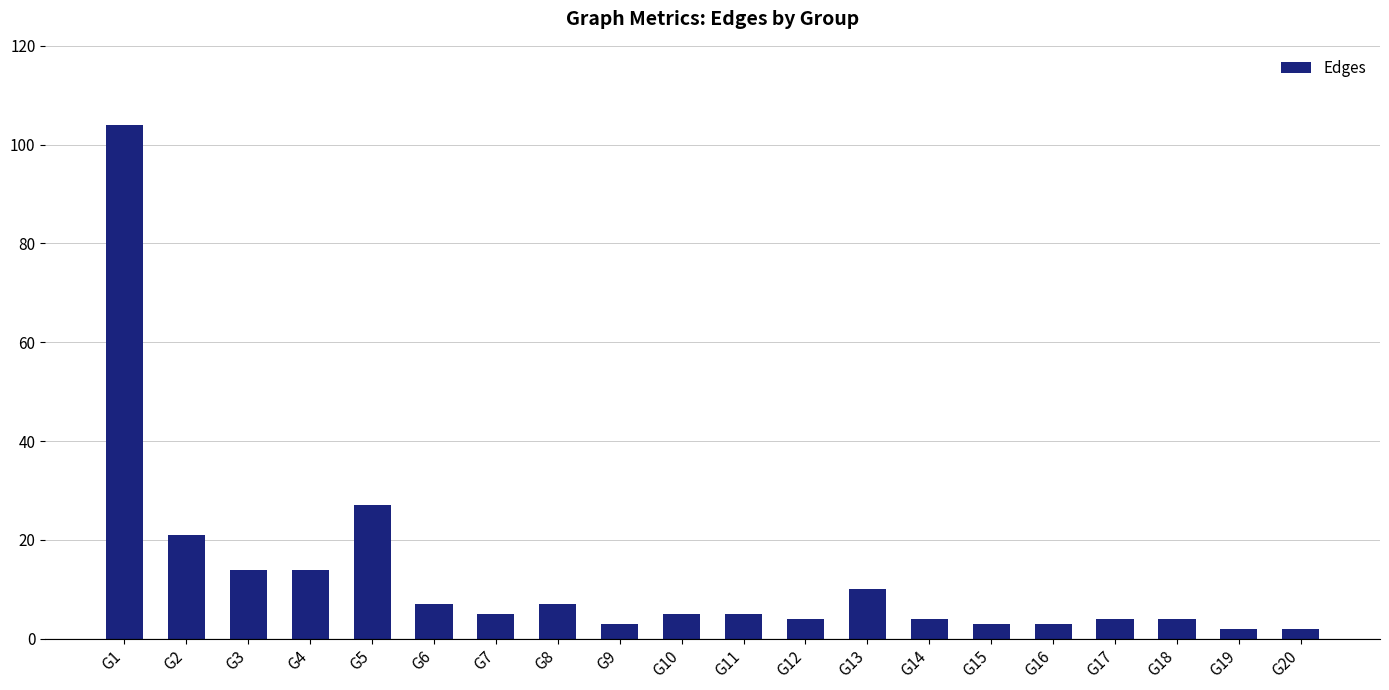

Is it true that the value at G4 is 14?

True